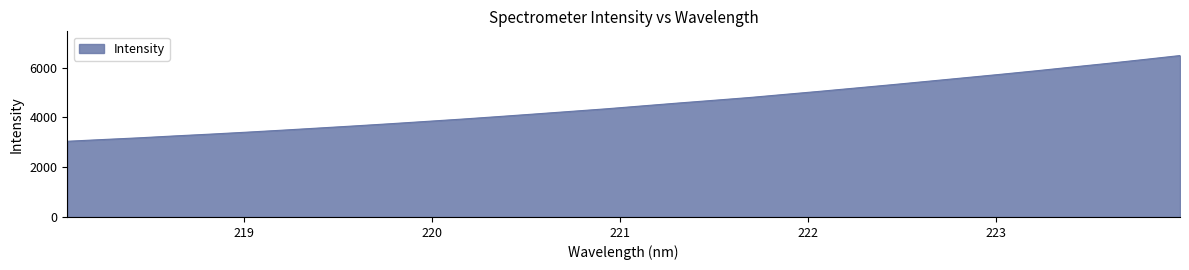

What is the maximum value shown in the chart?

6486.1